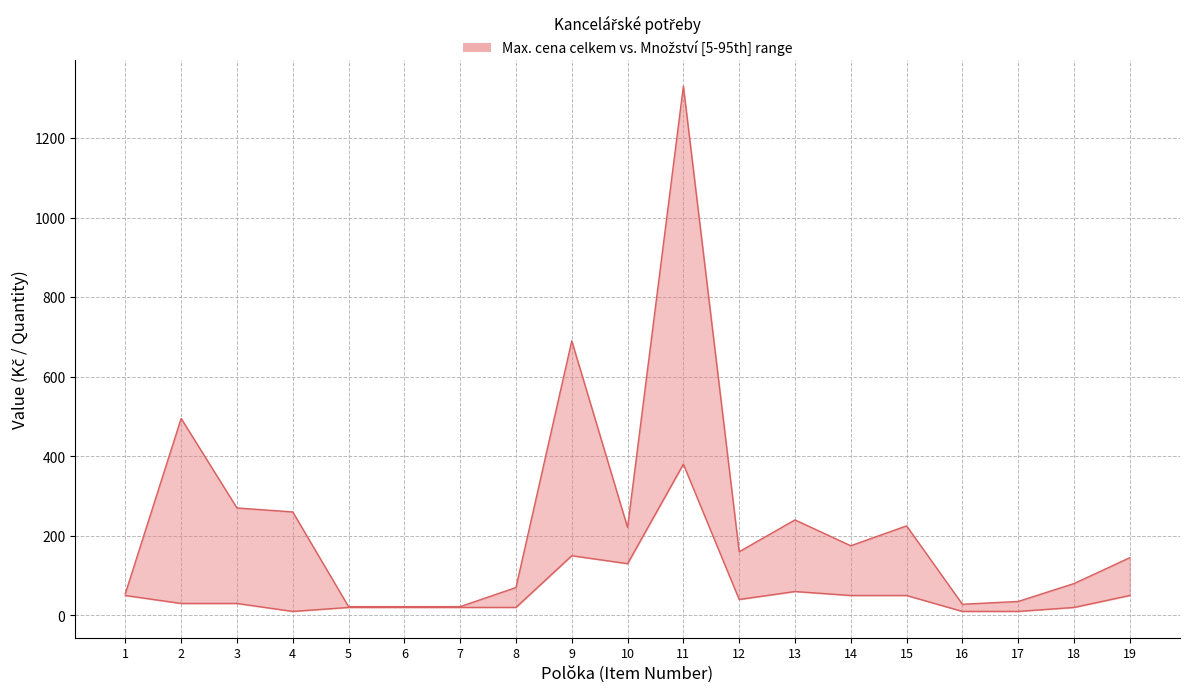

Which has a higher value, 16 or 17?

17